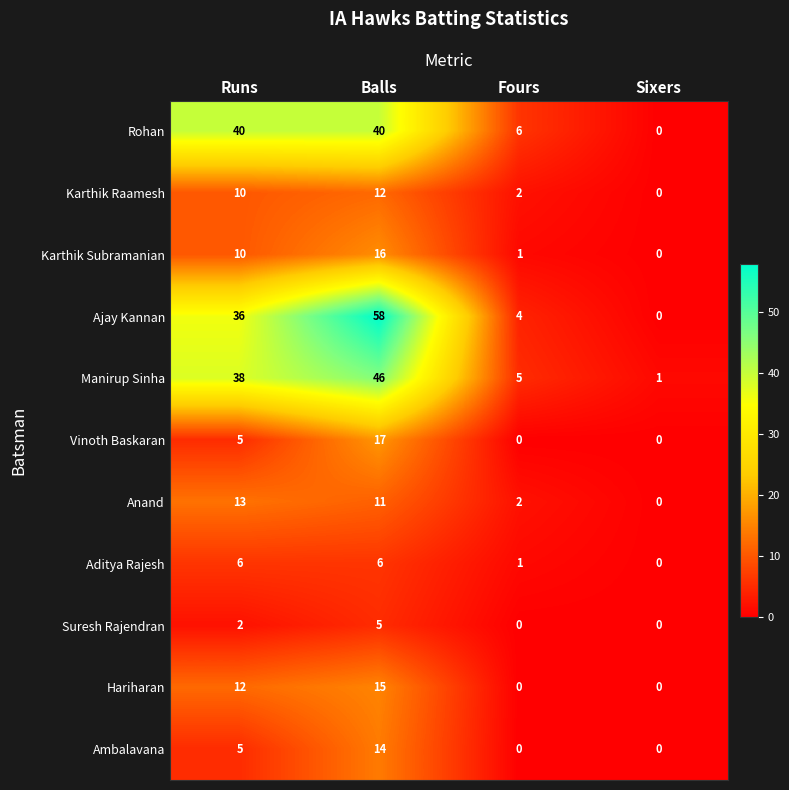

What is the greatest value displayed?

58